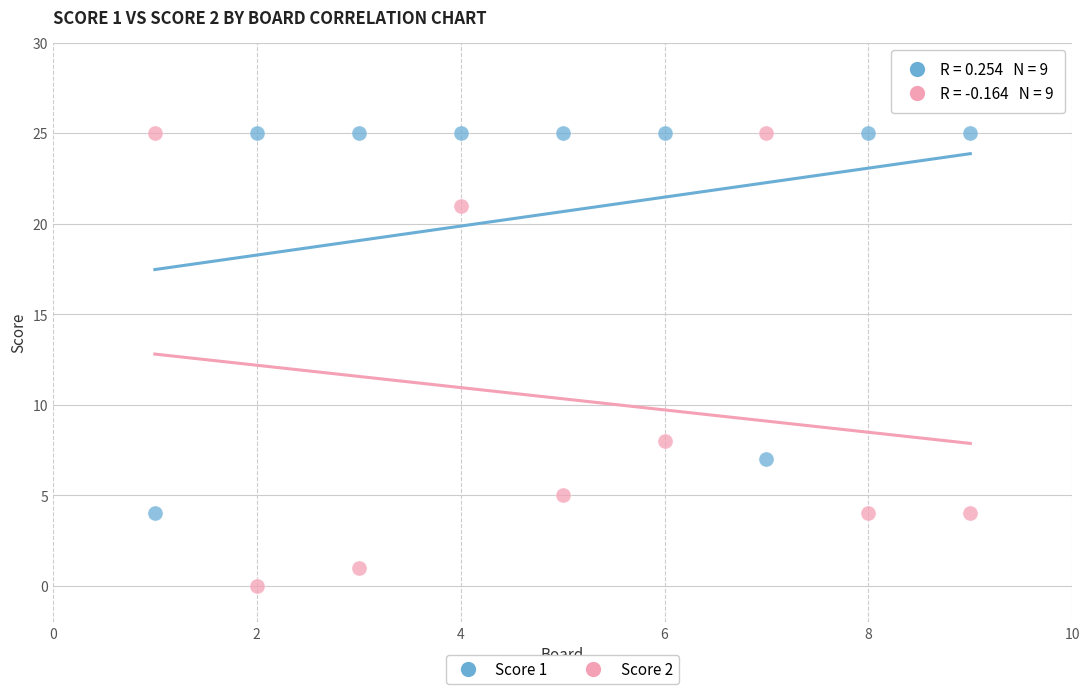

Across all data points, what is the range of X values (max minus min)?

8